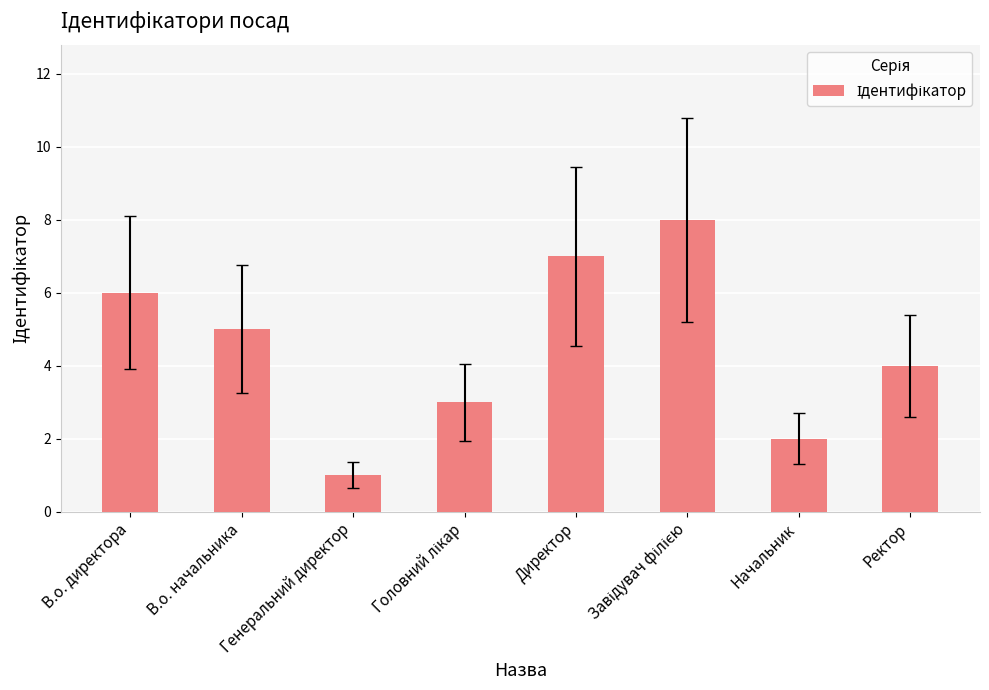

Reading left to right, list all the values displayed in this chart.

6	5	1	3	7	8	2	4